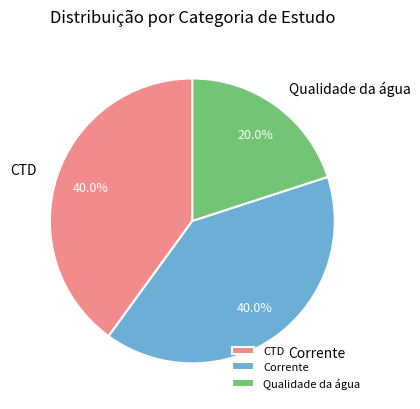

Combined, do CTD and Qualidade da água account for over 50%?

Yes